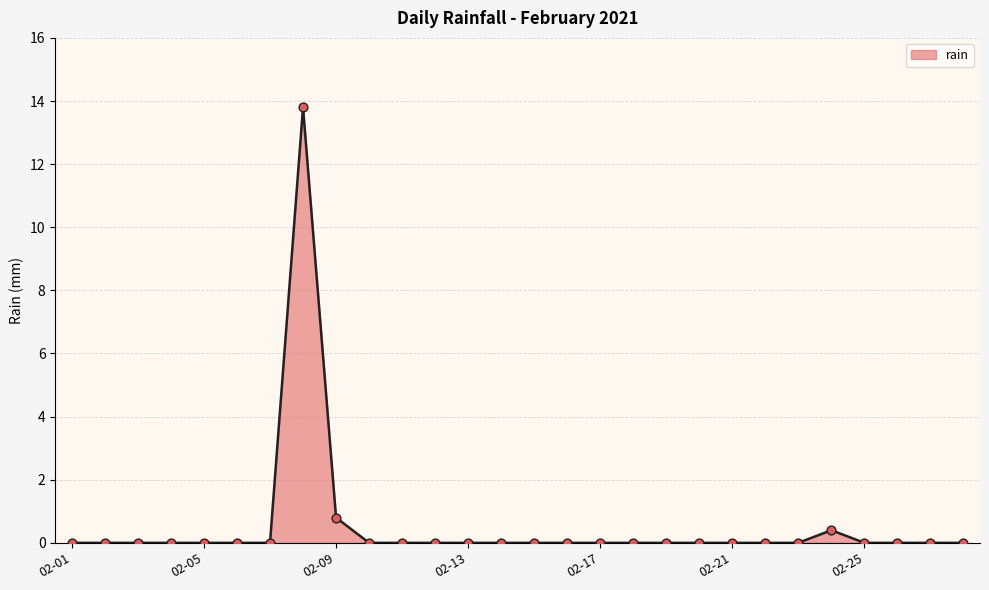

Is this an area chart (filled region under the line)?

Yes